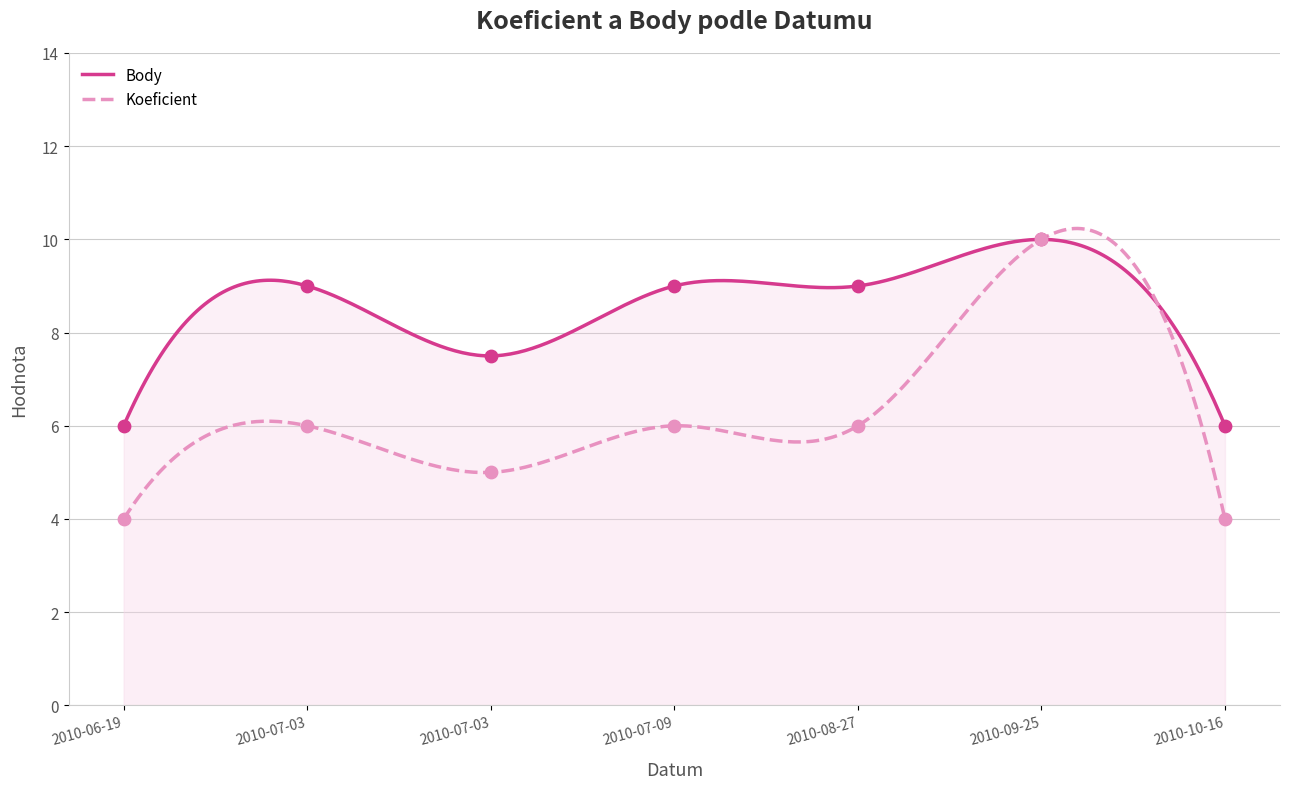

Which series has the largest Y range (max minus min)?

Koeficient